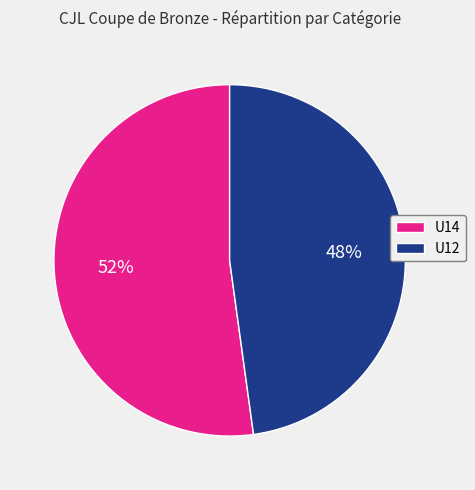

To the nearest percent, what portion does U12 represent?

48%